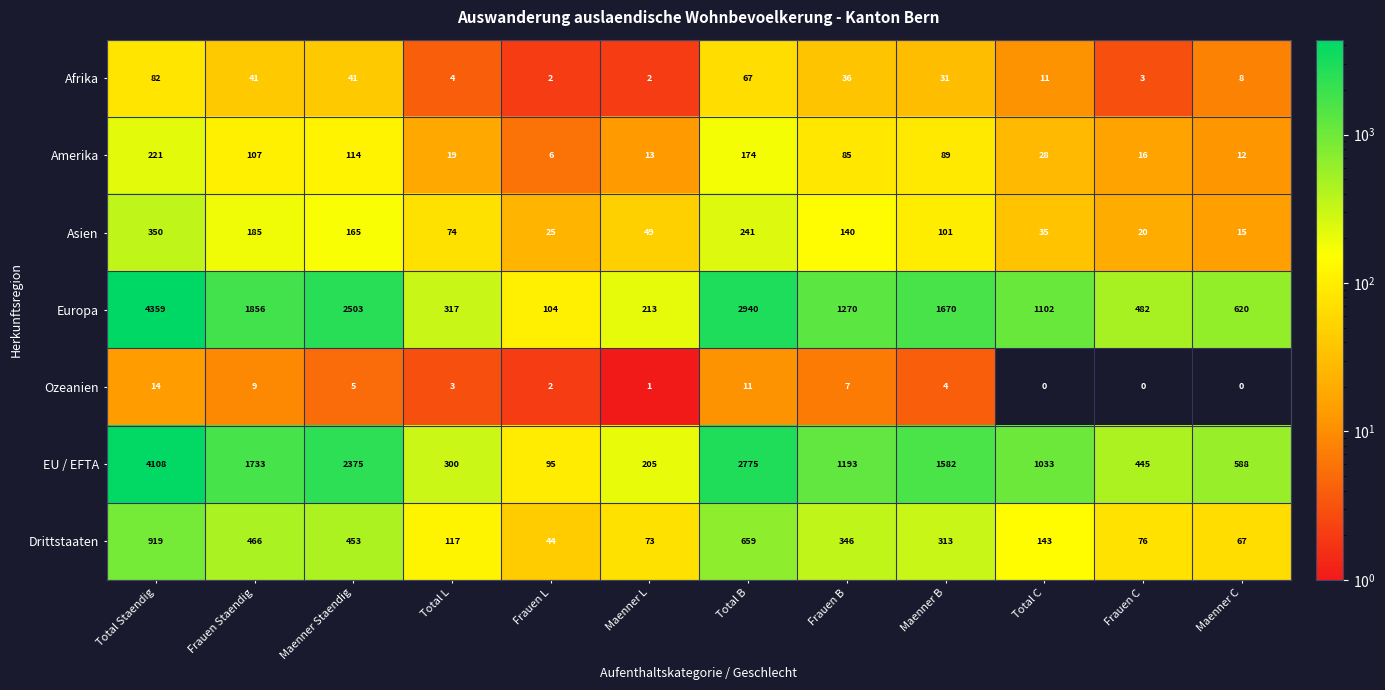

Is it true that Europa equals 620 at Maenner C?

True